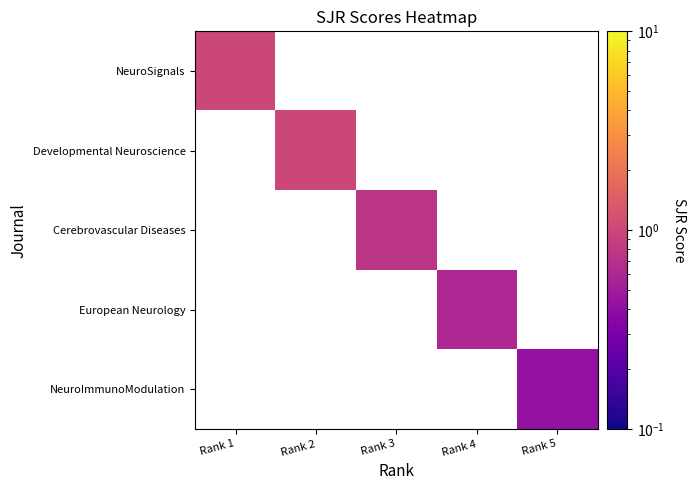

How many data points does each series have?

5